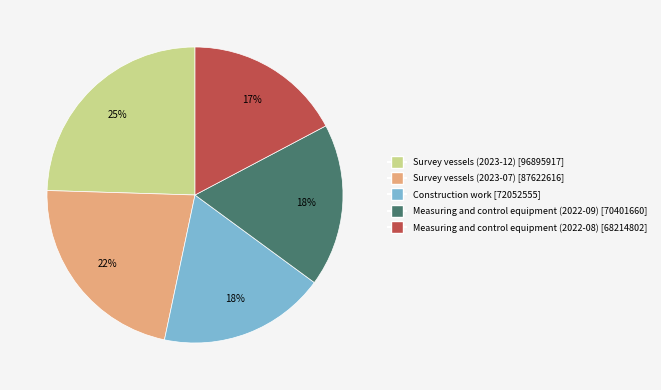

Count the number of slices in the pie.

5